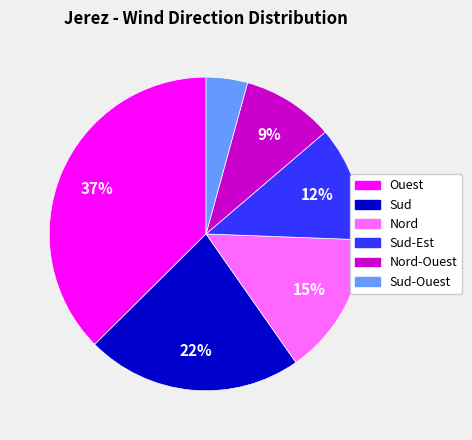

Does any single category account for the majority?

No